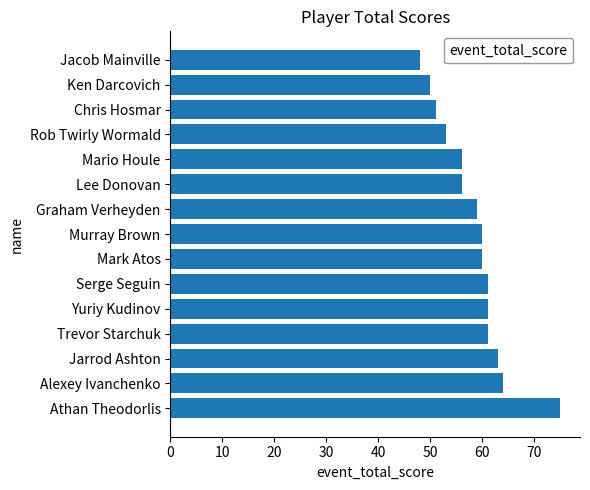

Count the number of data series in this chart.

1